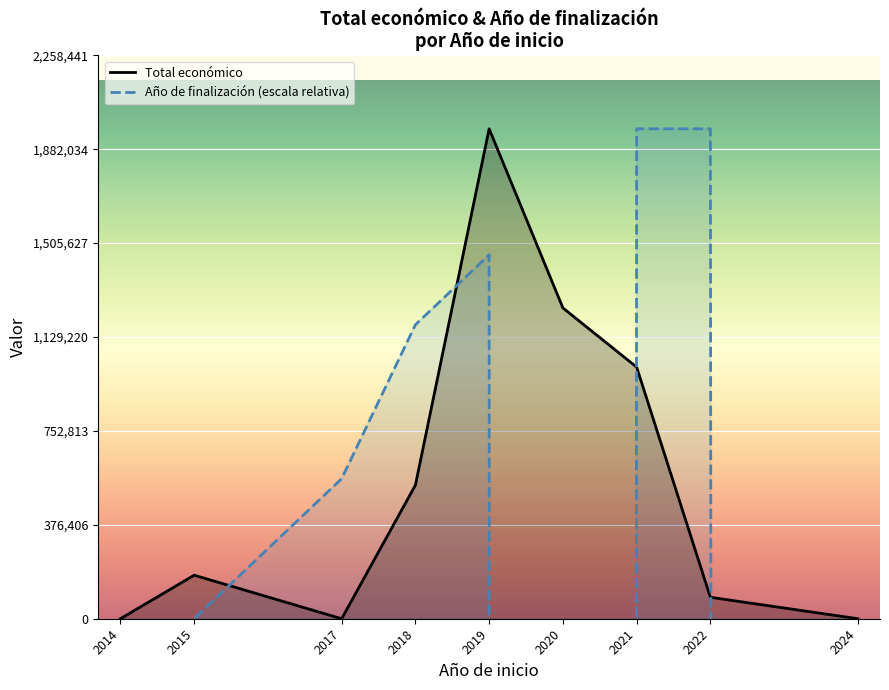

Reading left to right, list all the values displayed in this chart.

Total económico: 2014=0.0	2015=174475.0	2017=0.0	2018=535320.0	2019=1963862.0	2020=1245844.0	2021=1008626.0	2022=85930.0	2024=0.0
Año de finalización (escala relativa): 2014=-565592256.0	2015=0.0	2017=561103.4	2018=1178317.2	2019=1458868.9	2020=-565592256.0	2021=1963862.0	2022=1963862.0	2024=-565592256.0